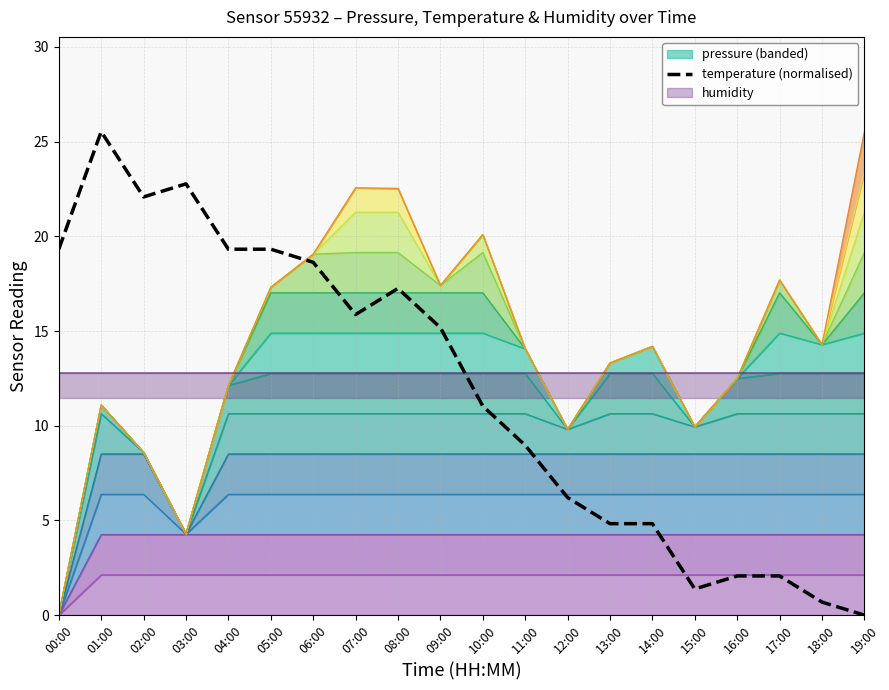

What is the average value?

11.9